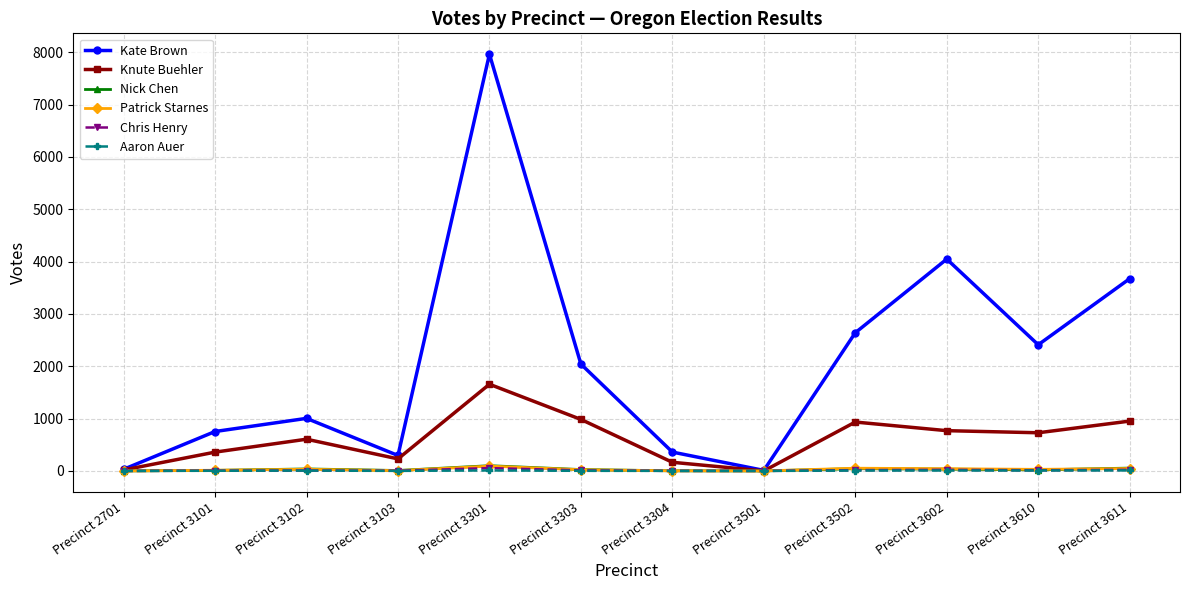

How many values in the Patrick Starnes series are below 30?

6